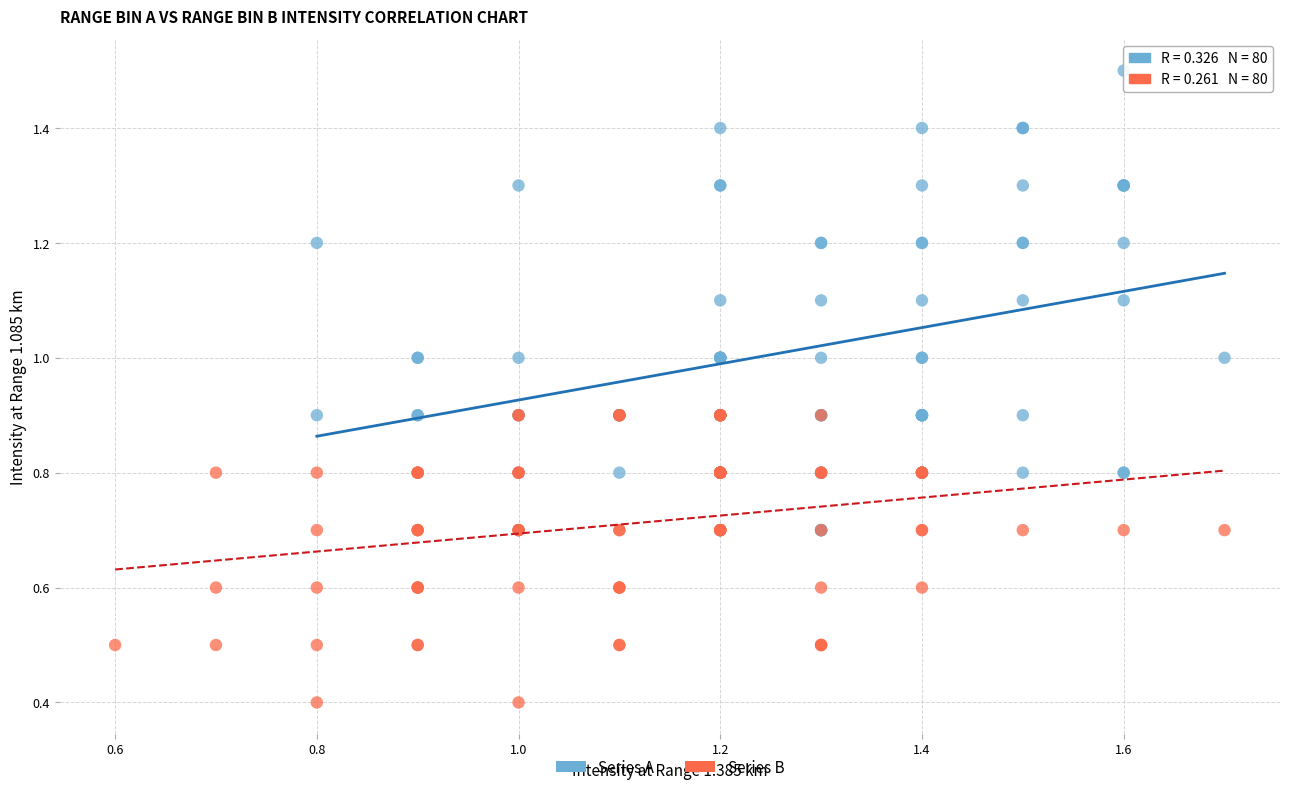

Which series has the largest Y range (max minus min)?

Series A